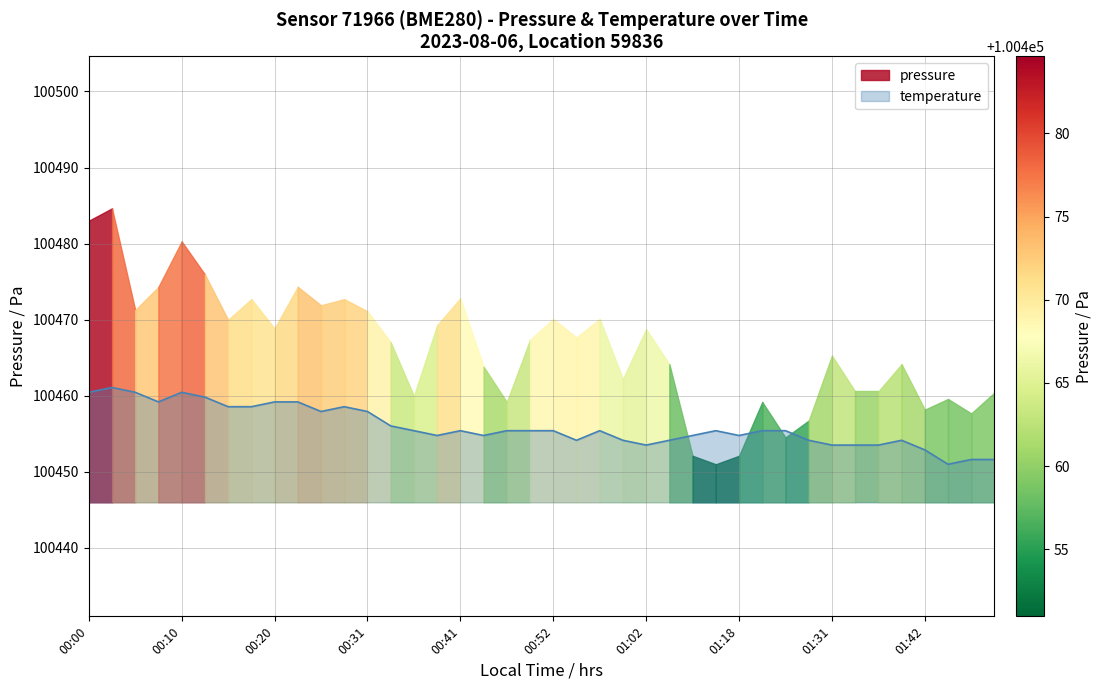

How many values are below 100455?

17